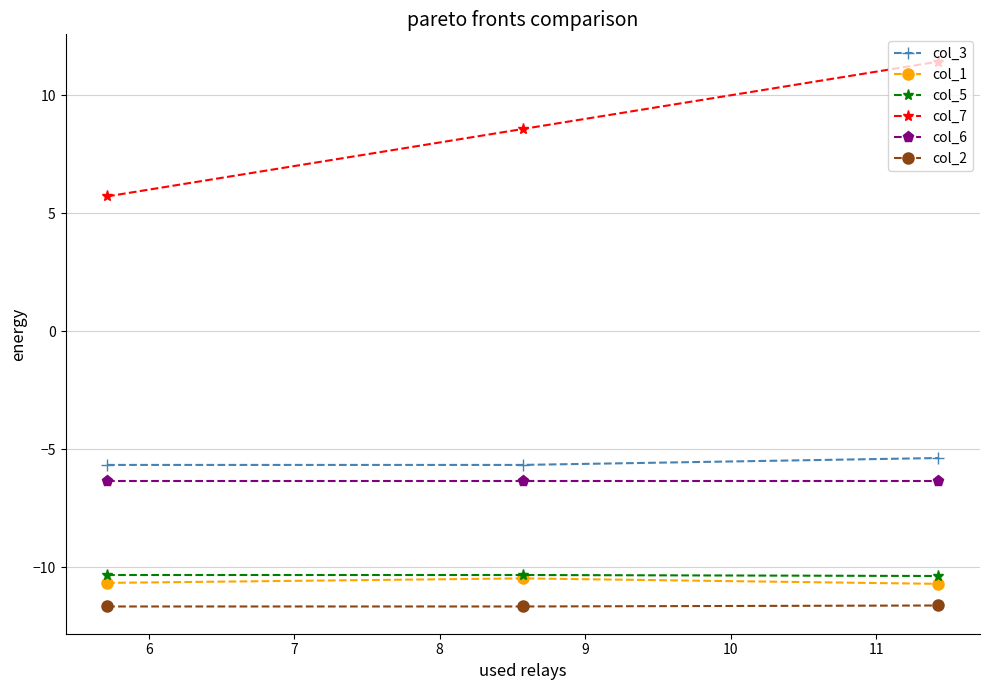

Which series has the largest range (max minus min)?

col_7